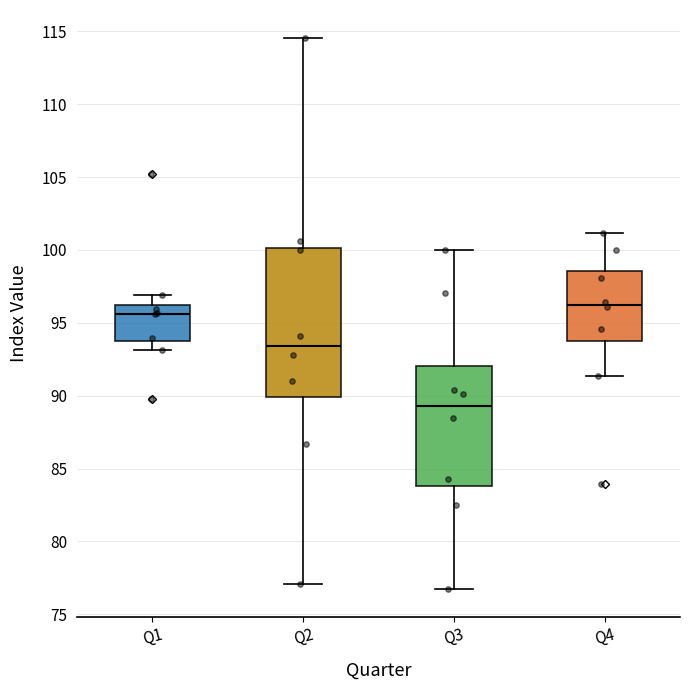

Reading left to right, transcribe this box plot: for each box, give where its median line is, the range the box spans, and where its two whiskers end, as read against the y-axis. The values are not printed on the chart, so give them approximately, as read against the axis.

Q1: median 95.5, box 93.5 to 96.0, whiskers 93.0 to 97.0
Q2: median 93.5, box 90.0 to 100.0, whiskers 77.0 to 114.5
Q3: median 89.5, box 84.0 to 92.0, whiskers 76.5 to 100.0
Q4: median 96.0, box 94.0 to 98.5, whiskers 91.5 to 101.0